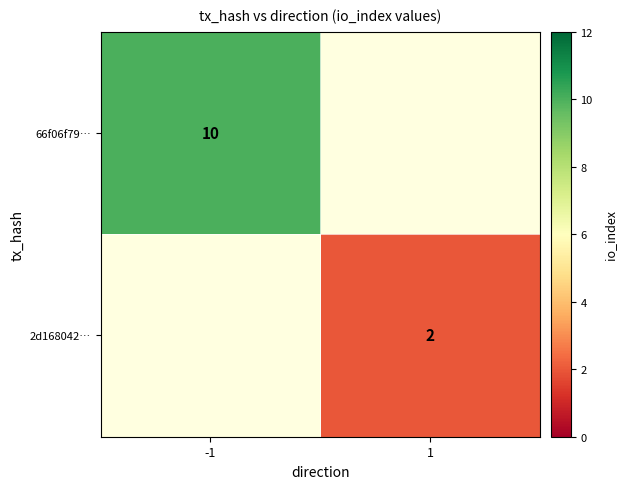

The value of 2d168042… at 1 is 2. True or false?

True